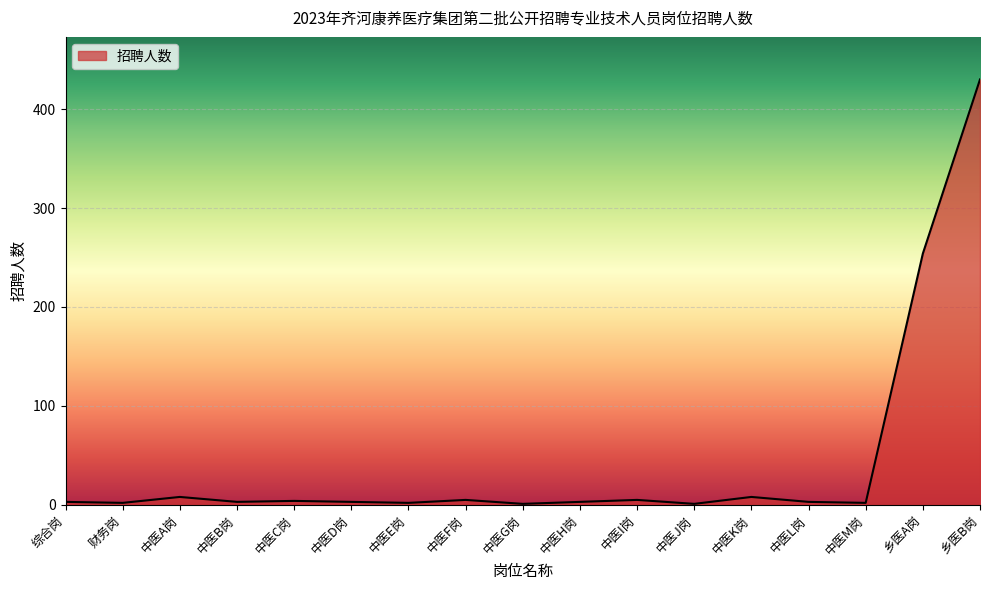

The chart shows a value of 5 at 中医I岗. True or false?

True